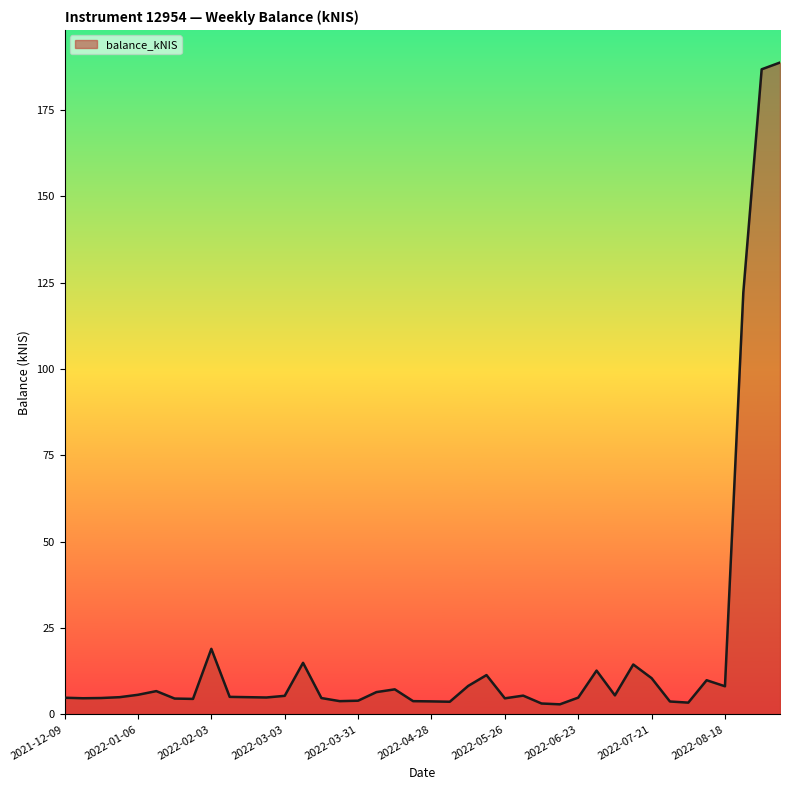

What is the greatest value displayed?

188.8